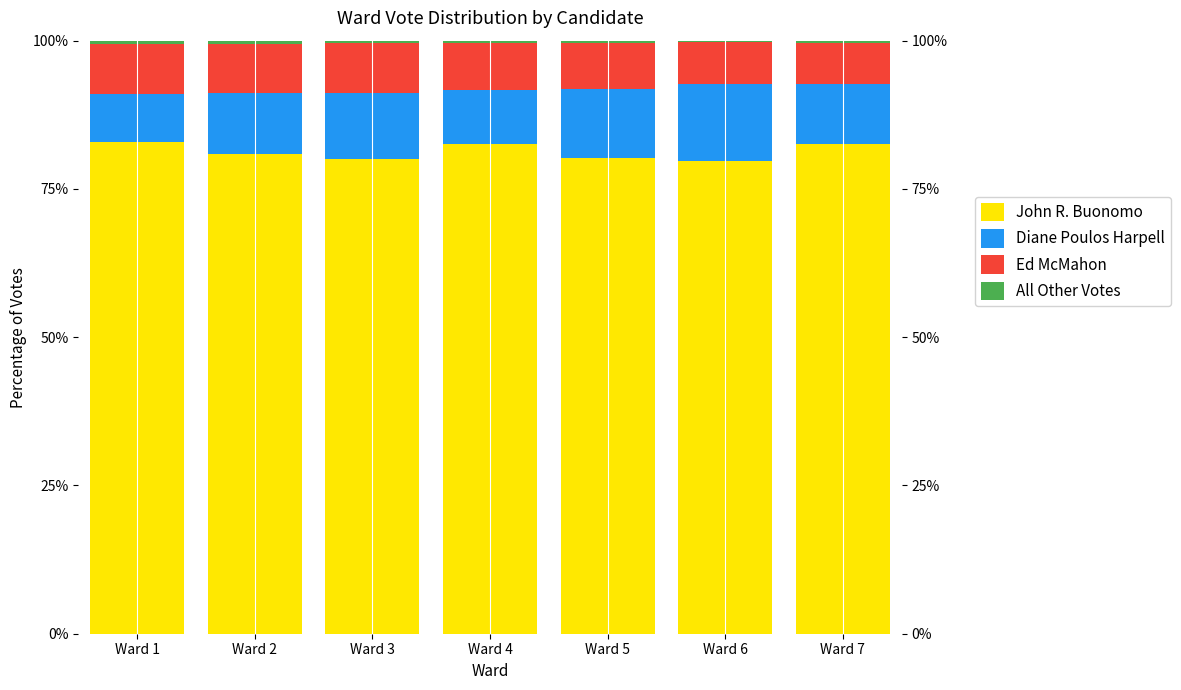

Between Ward 4 and Ward 1, which is larger?

Ward 1